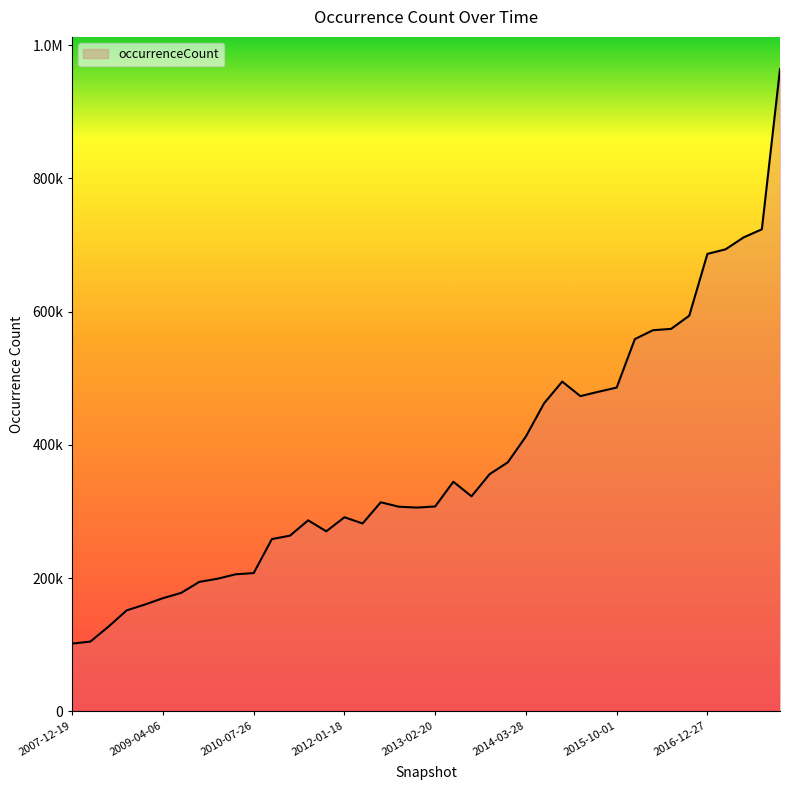

Where is the data nearest to the value 533009?

2016-01-04